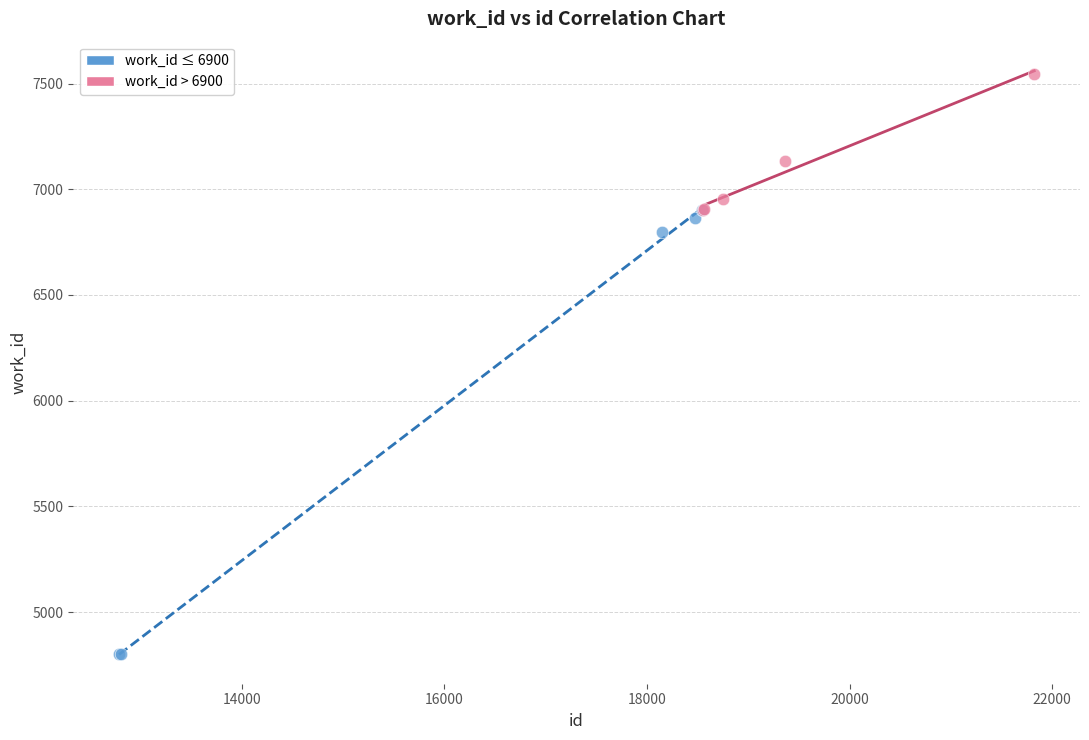

Which series reaches the minimum Y coordinate?

work_id ≤ 6900